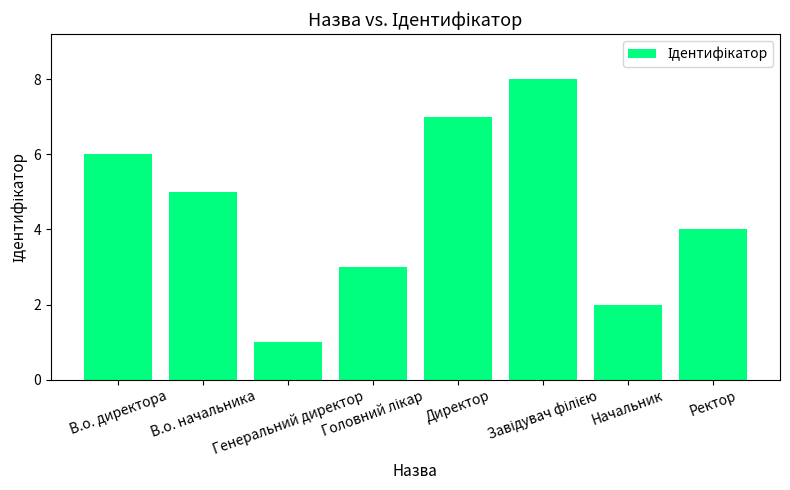

Which label corresponds to the smallest value in the chart?

Генеральний директор